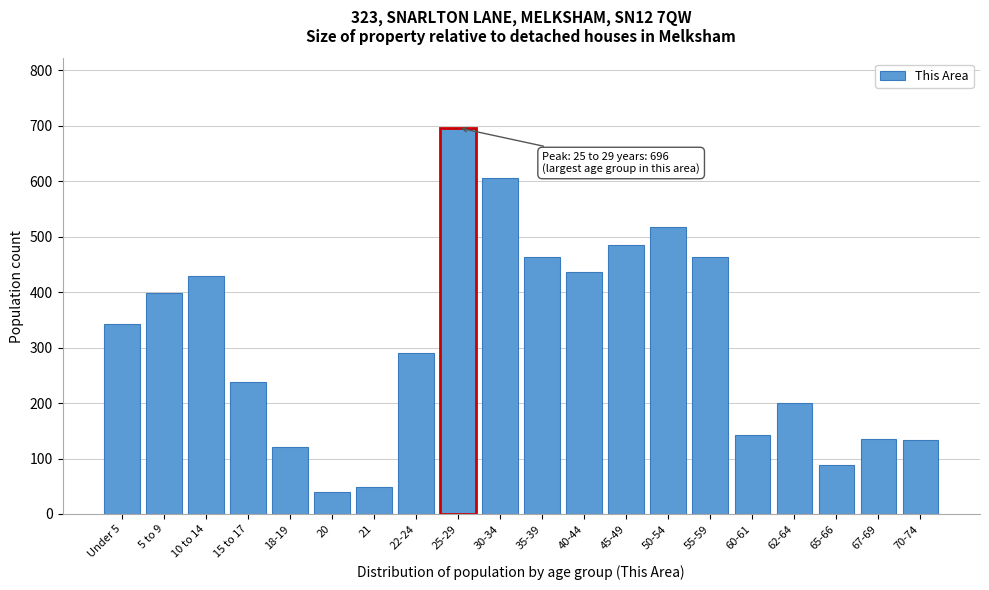

What is the smallest value displayed?

40